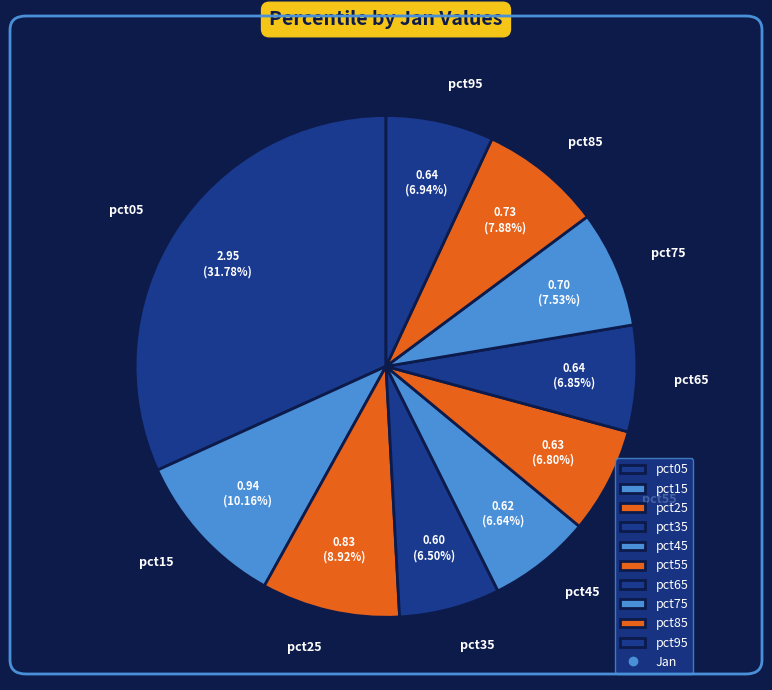

How many slices are in this pie chart?

10